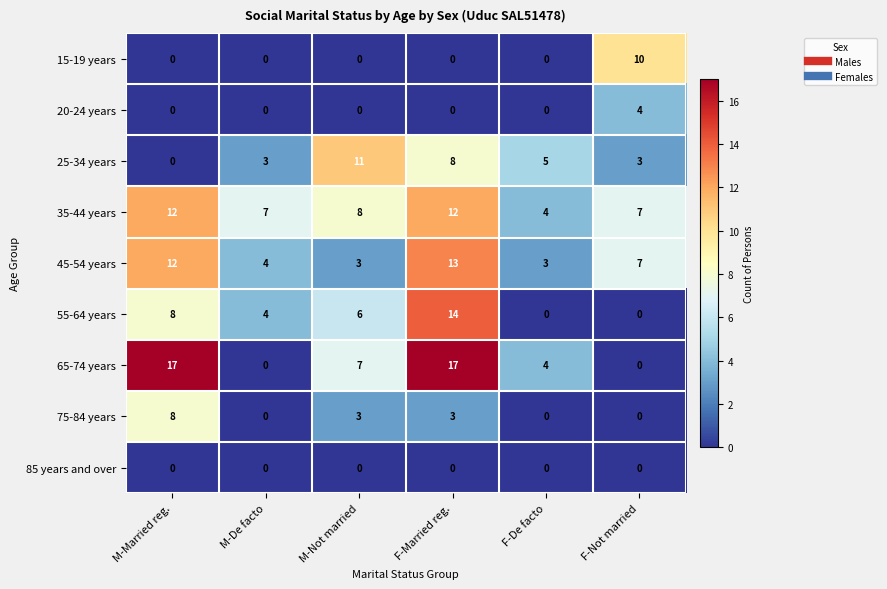

How many distinct data groups are displayed?

9